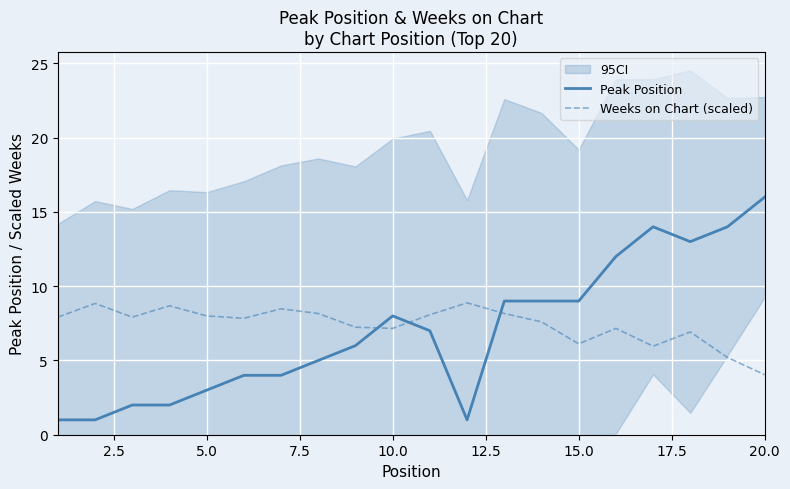

What is the average value of the Peak Position series?

7.0